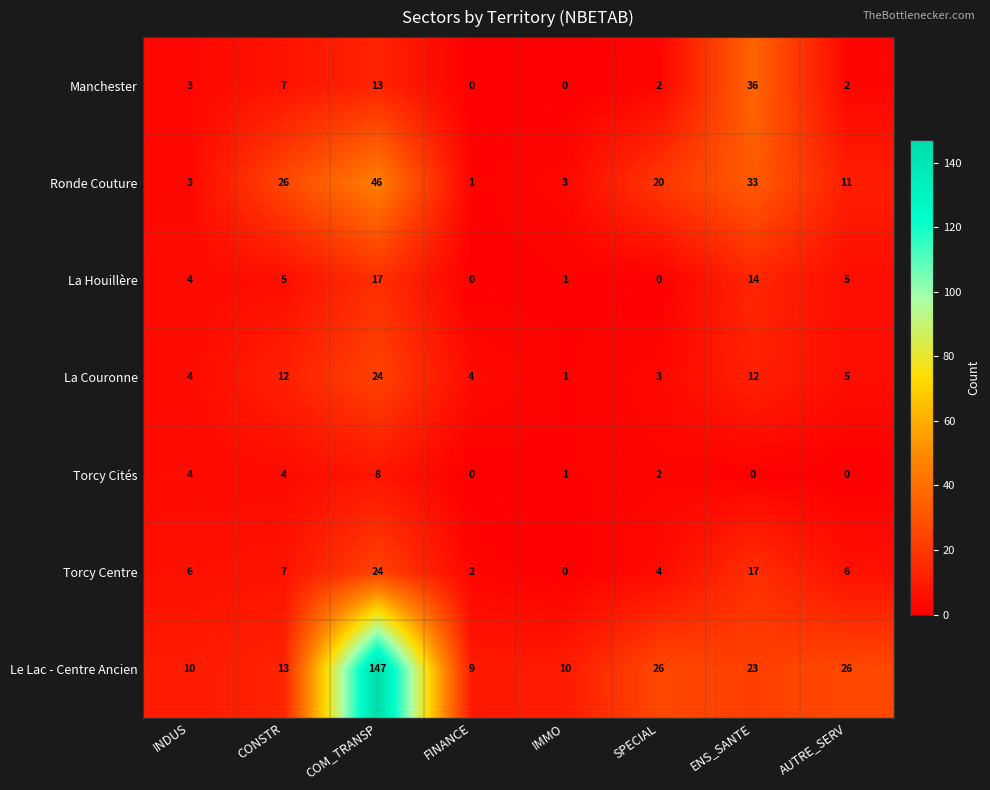

Is it true that Manchester equals 12 at FINANCE?

False